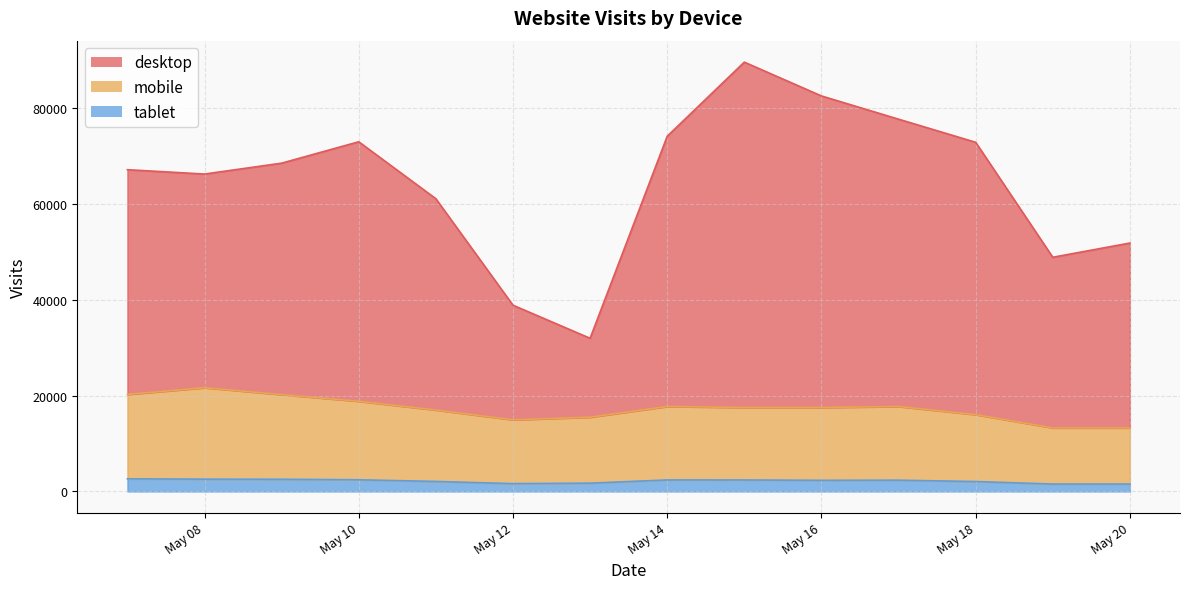

In mobile, how many points are lower than both neighbors (excluding endpoints)?

2